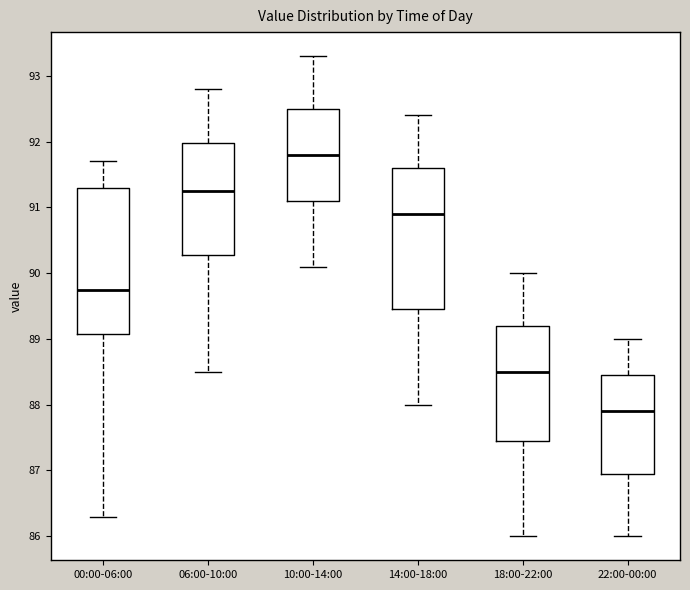

Which box has the lowest median line?

22:00-00:00